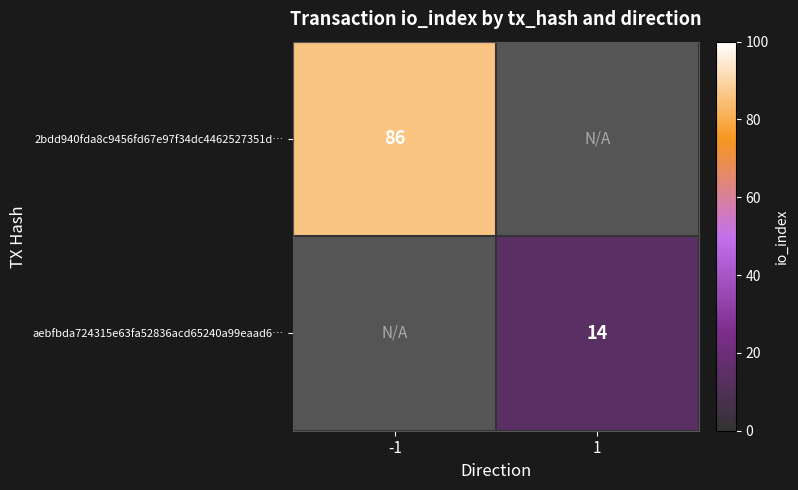

The 2bdd940fda8c9456fd67e97f34dc4462527351d… series shows 86 at -1. True or false?

True